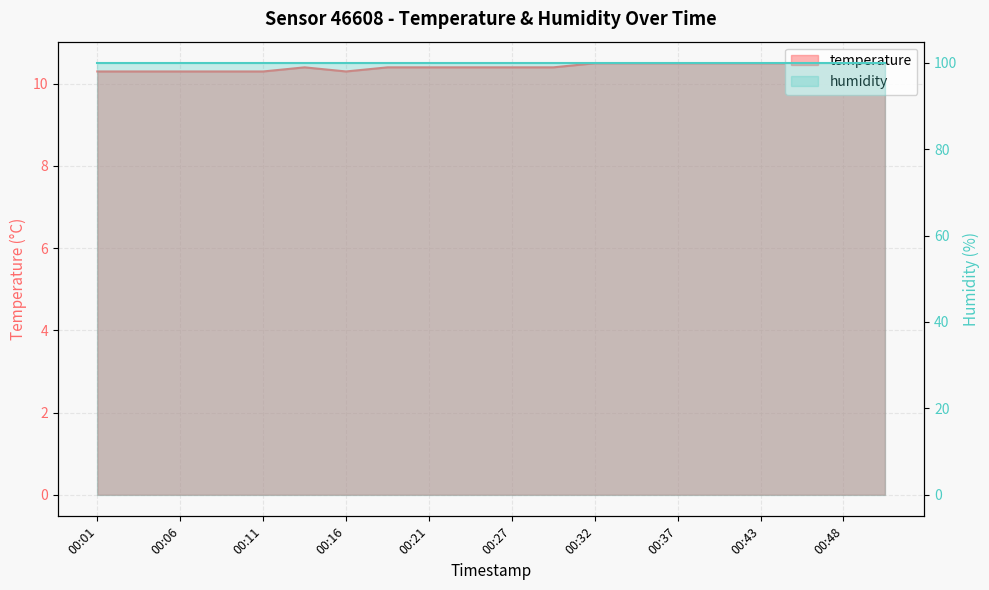

What is the difference between the values at 00:08 and 00:29?

0.1